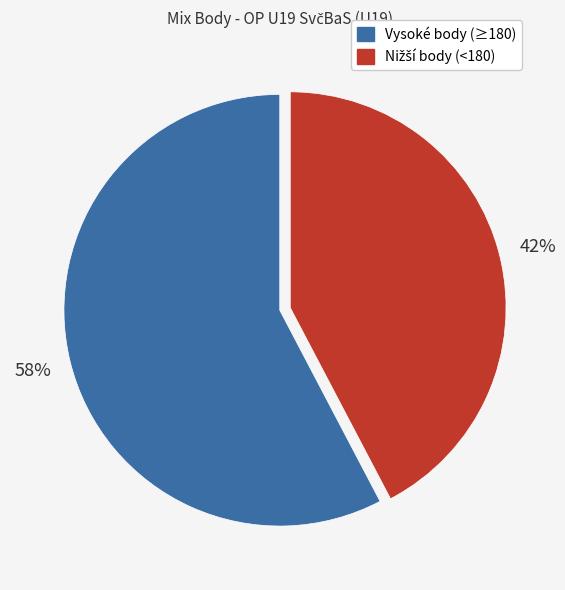

Does any single category account for the majority?

Yes